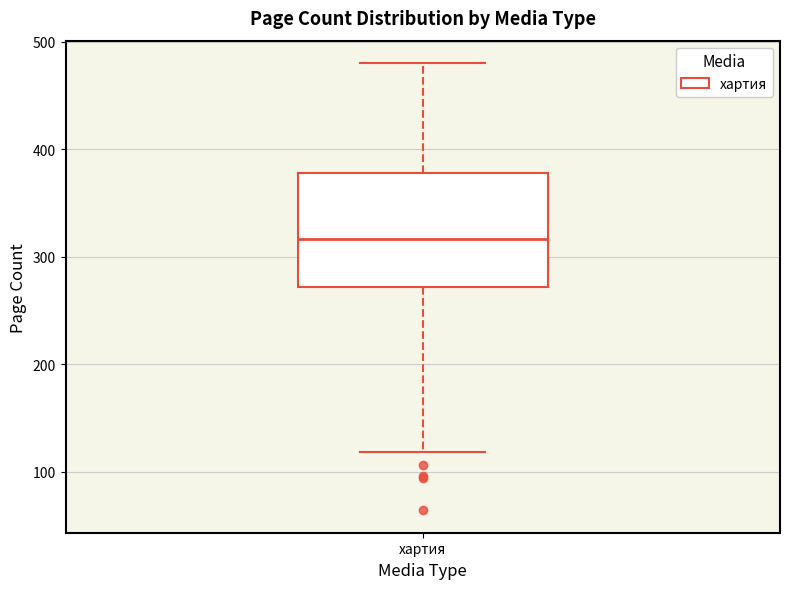

Read this box plot against the y-axis: the position of the median line, the range covered by the box, and the ends of both whiskers. The values are not printed on the chart, so give them approximately, as read against the axis.

median 320, box 270 to 380, whiskers 120 to 480